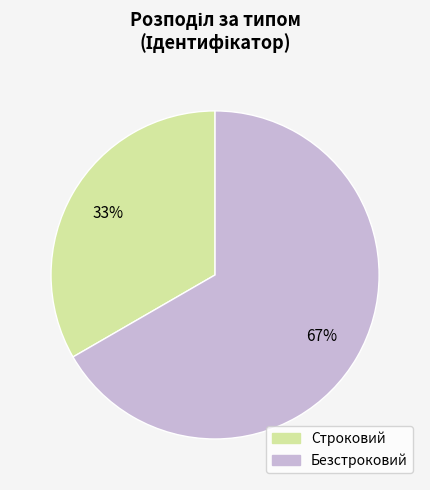

Which category accounts for the majority?

Безстроковий